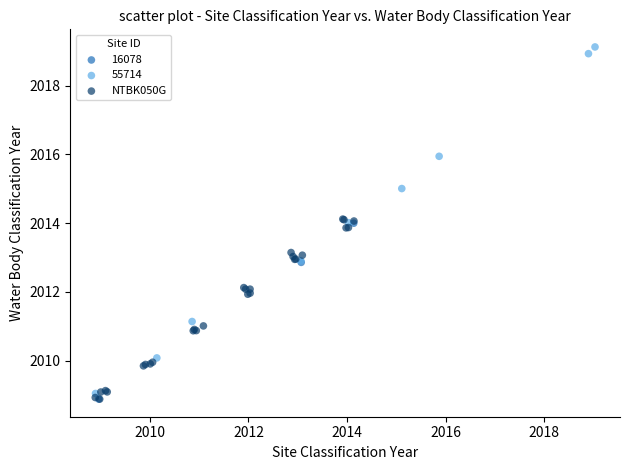

Which series reaches the maximum Y coordinate?

55714